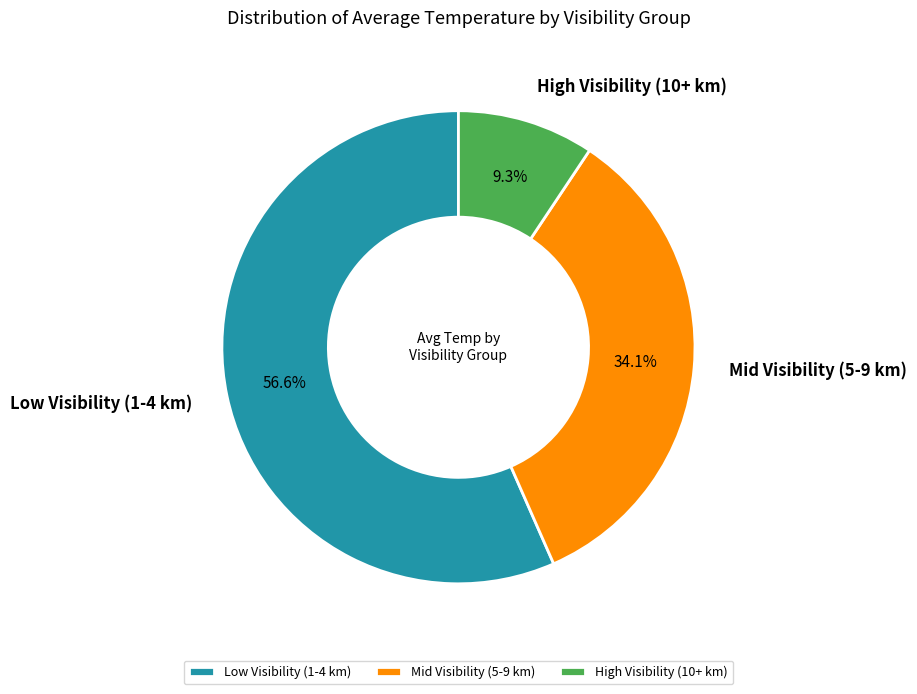

Between Low Visibility (1-4 km) and High Visibility (10+ km), which is larger?

Low Visibility (1-4 km)